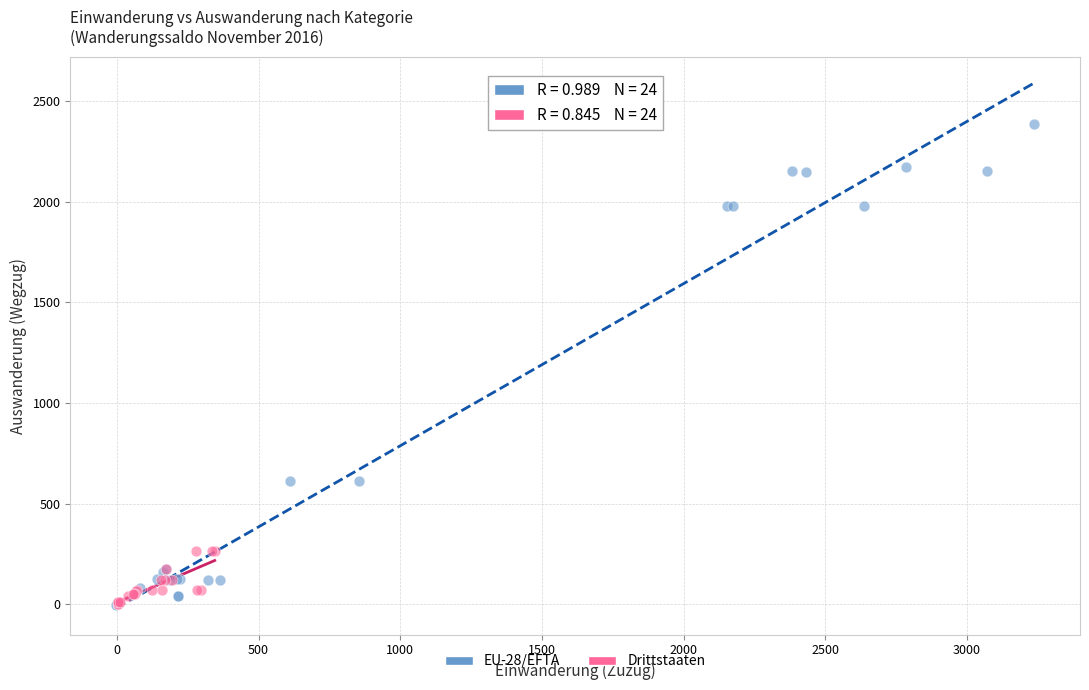

Which series contains the highest Y value?

EU-28/EFTA